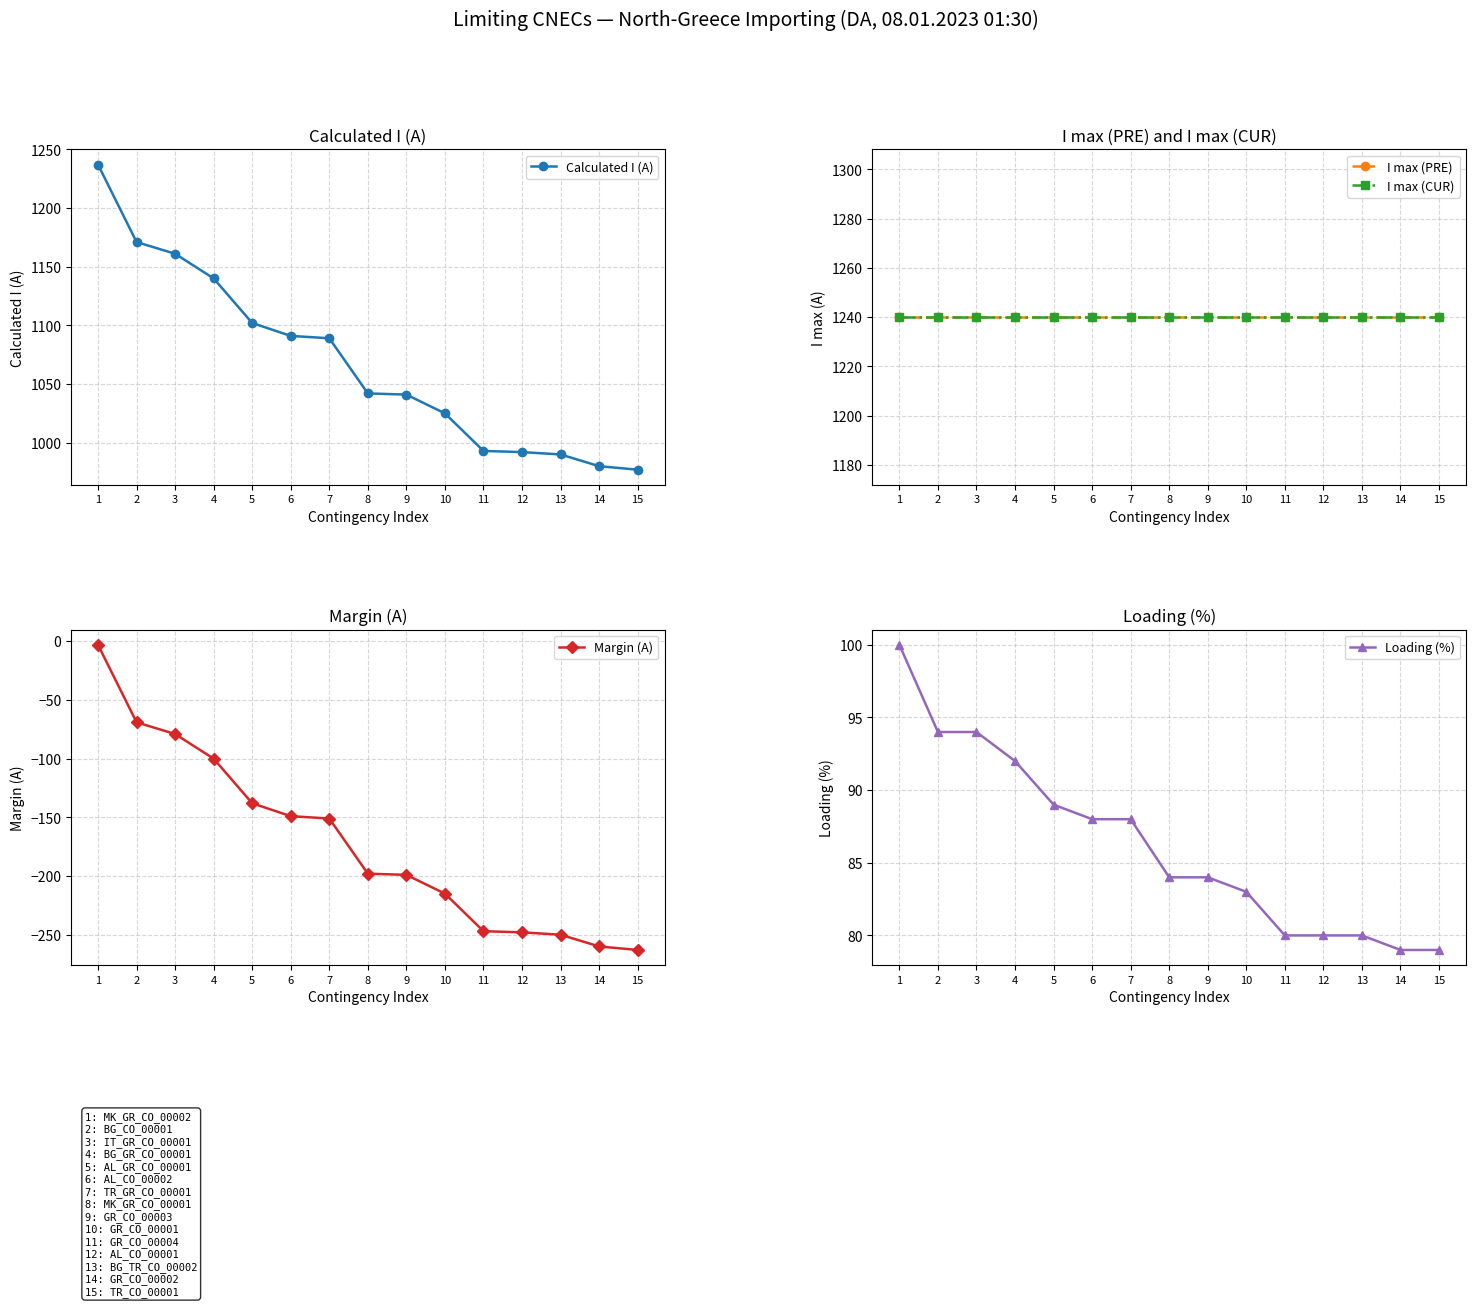

What is the total value across all series at 7?

3506